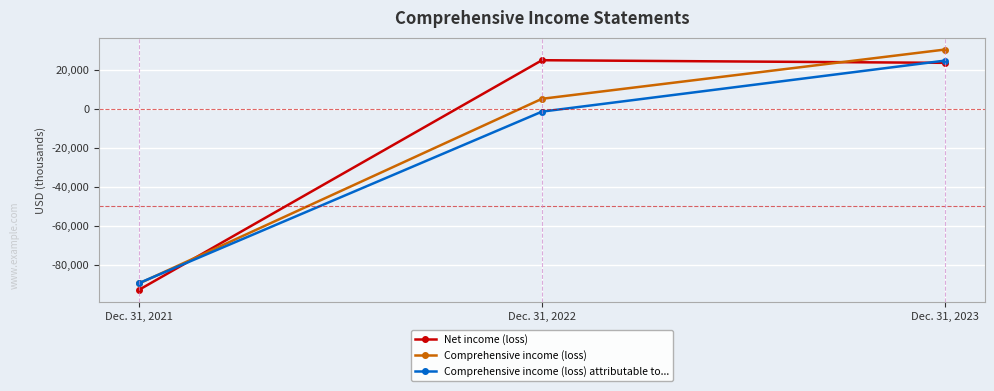

Which series has the largest total across all categories?

Net income (loss)